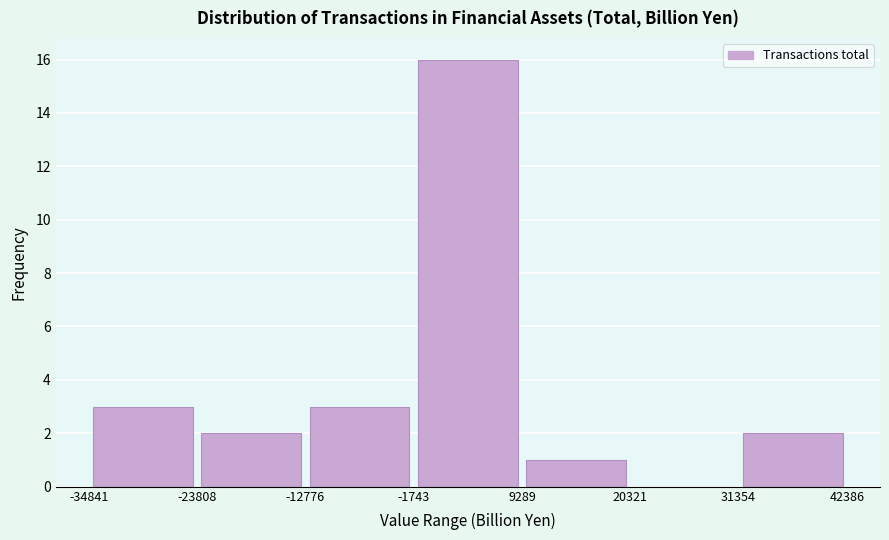

Which range on the x-axis has the tallest bar?

-1743 to 9289